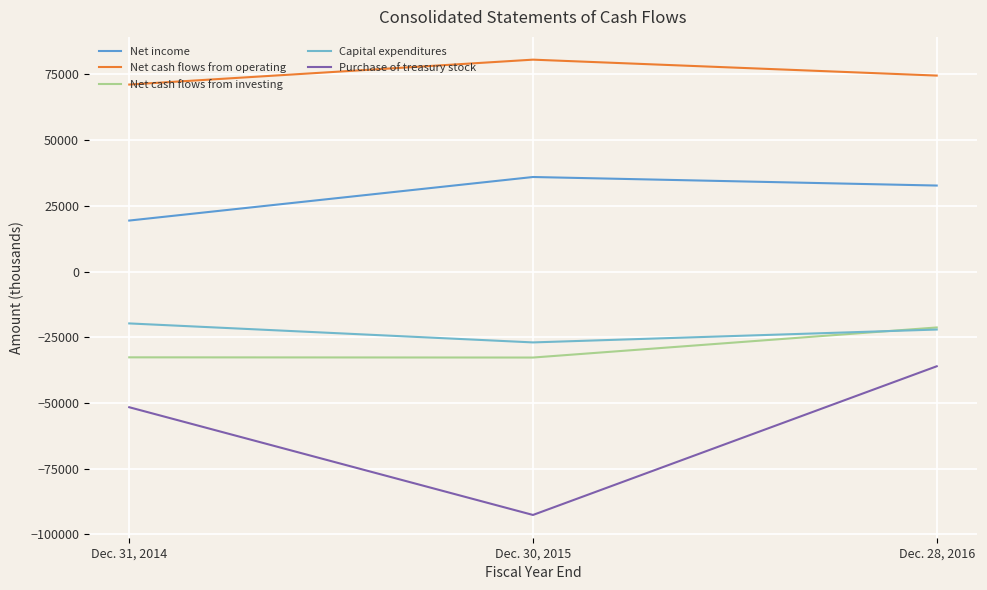

What is the sum of all Net cash flows from operating values?

226373